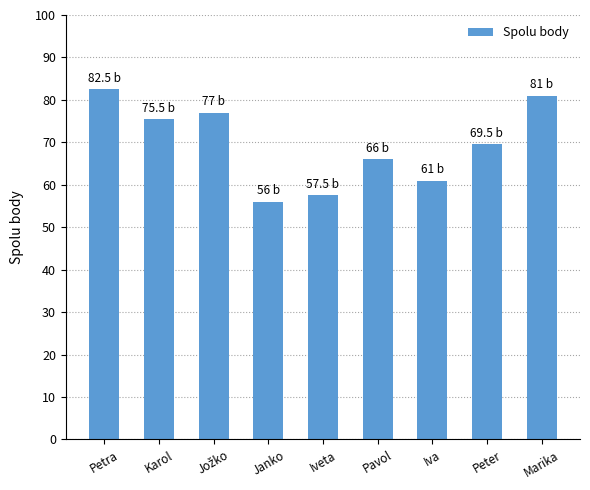

Reading left to right, extract all data points from this chart.

82.5	75.5	77.0	56.0	57.5	66.0	61.0	69.5	81.0